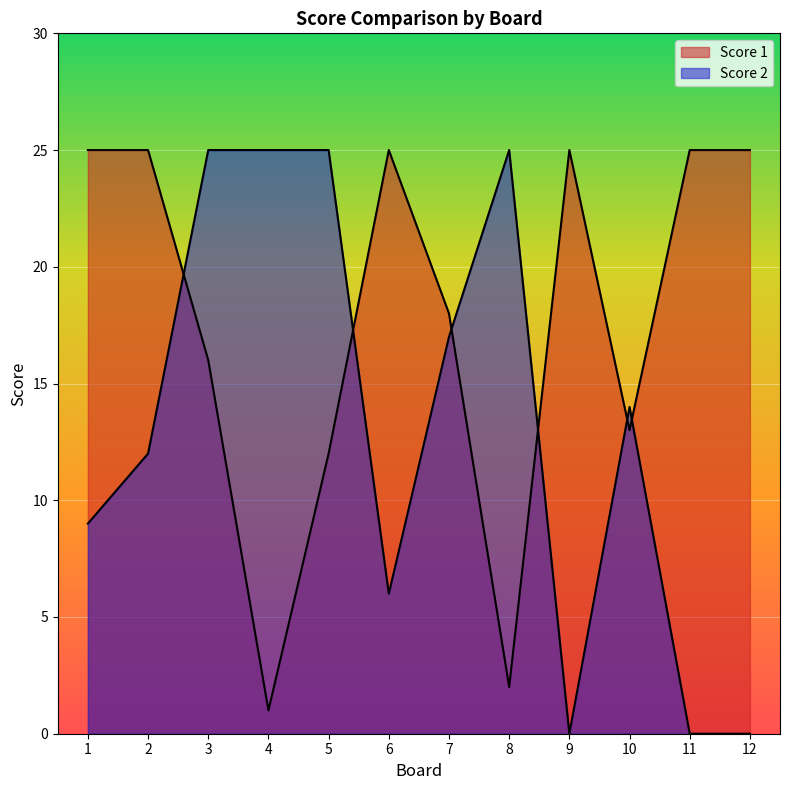

What is the value of the Score 2 point at the 7th from the left?

17